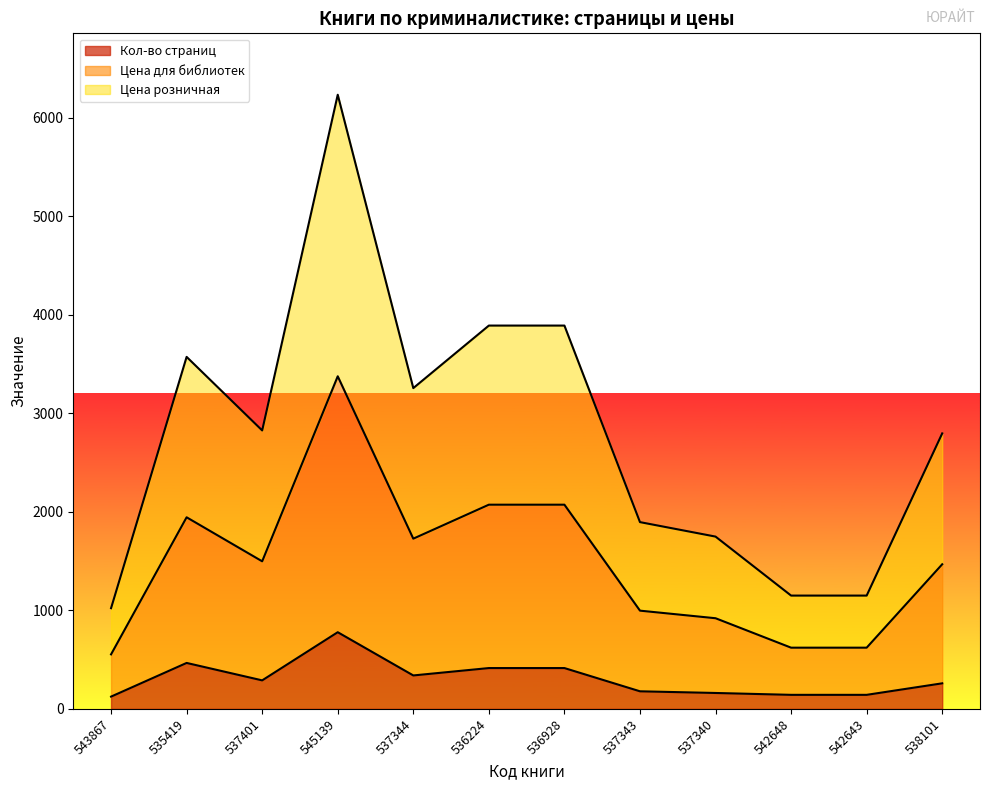

The Кол-во страниц series shows 289 at 537401. True or false?

True